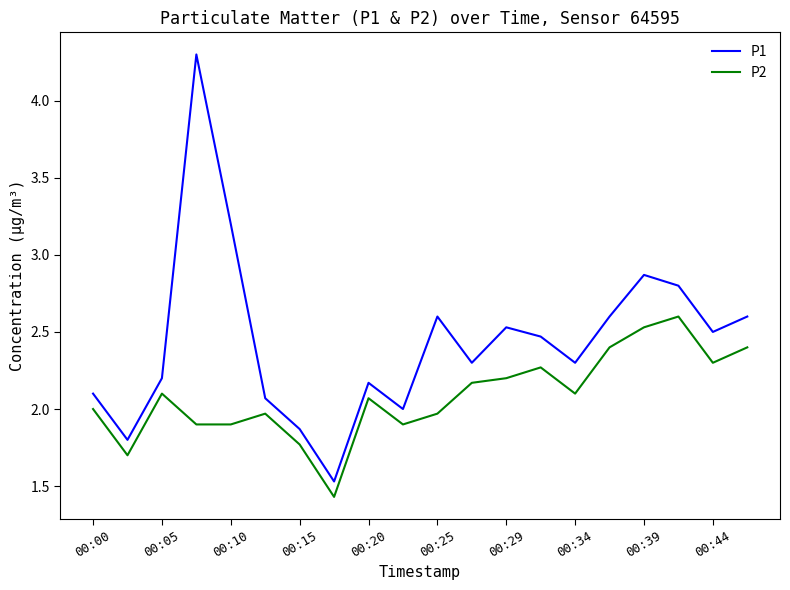

What is the difference between the second highest and minimum values in the P2 series?

1.1